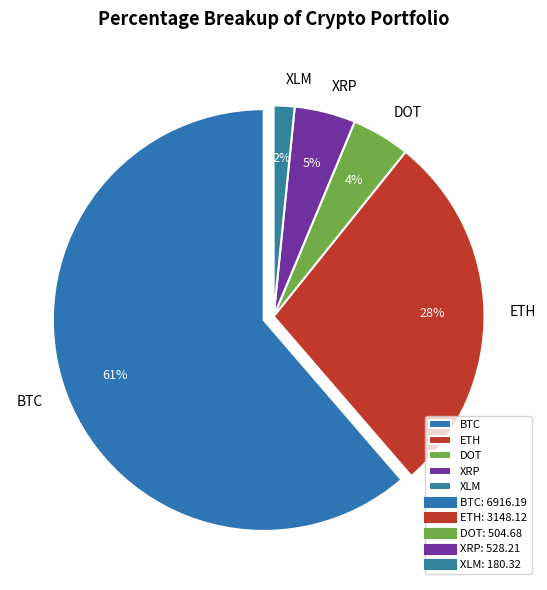

Count the number of slices in the pie.

5